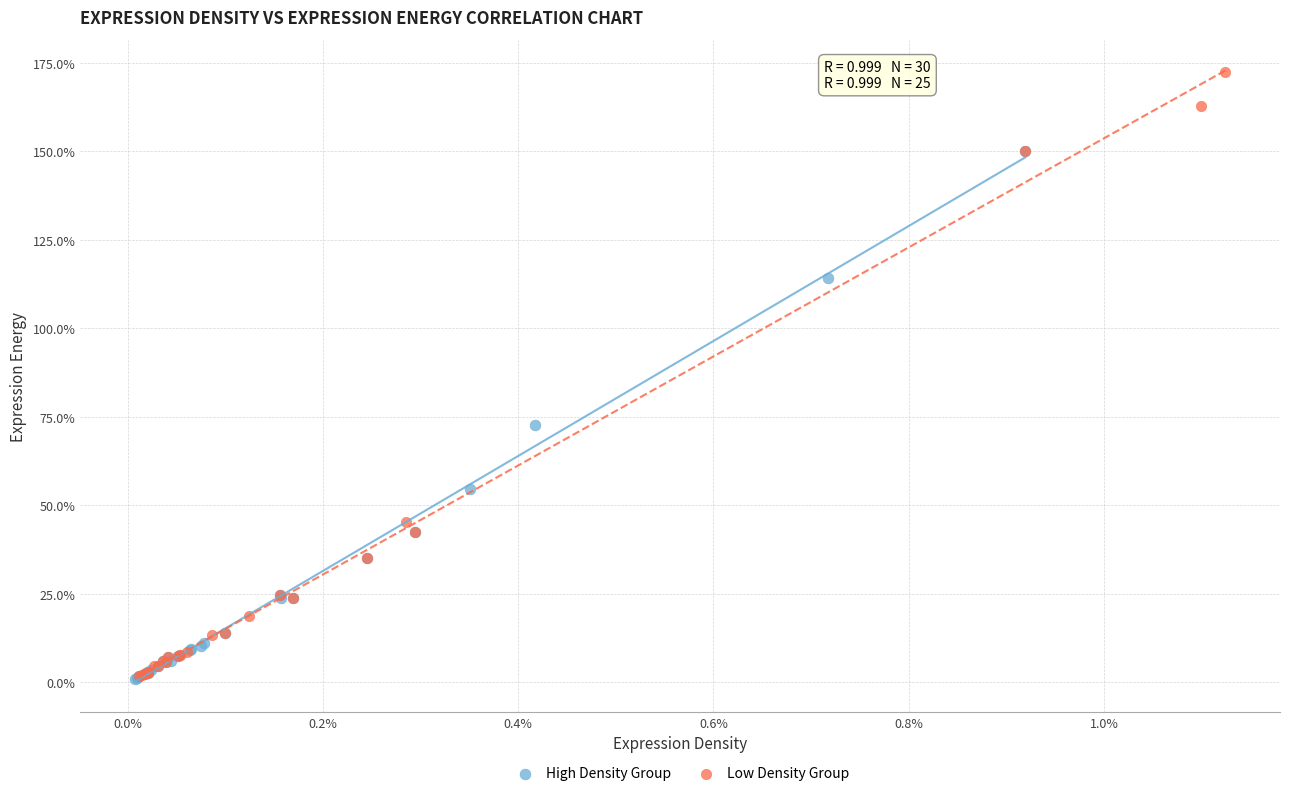

Which series reaches the maximum Y coordinate?

Low Density Group